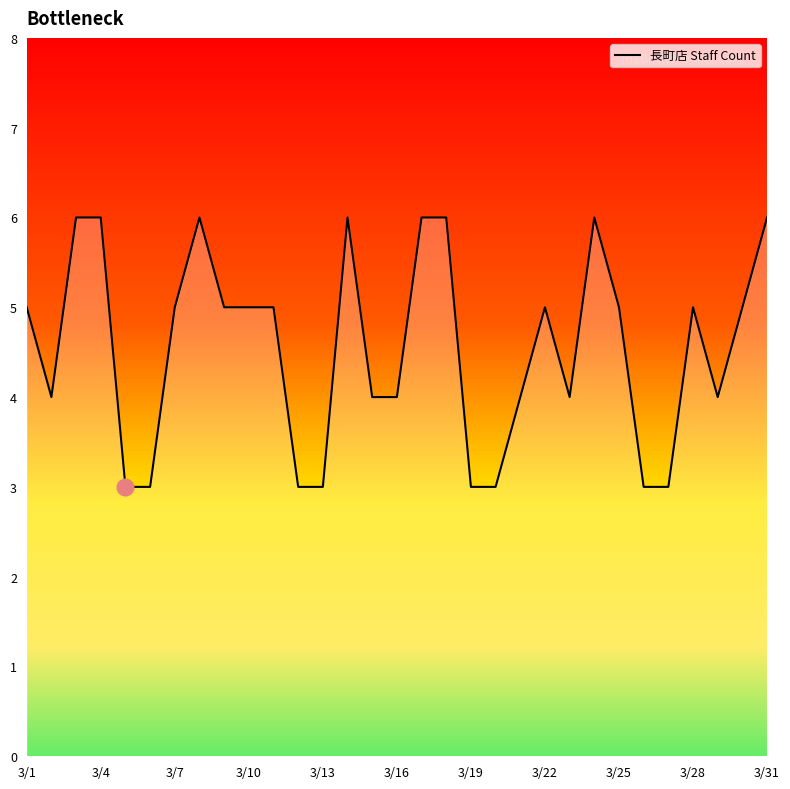

What is the smallest value displayed?

3